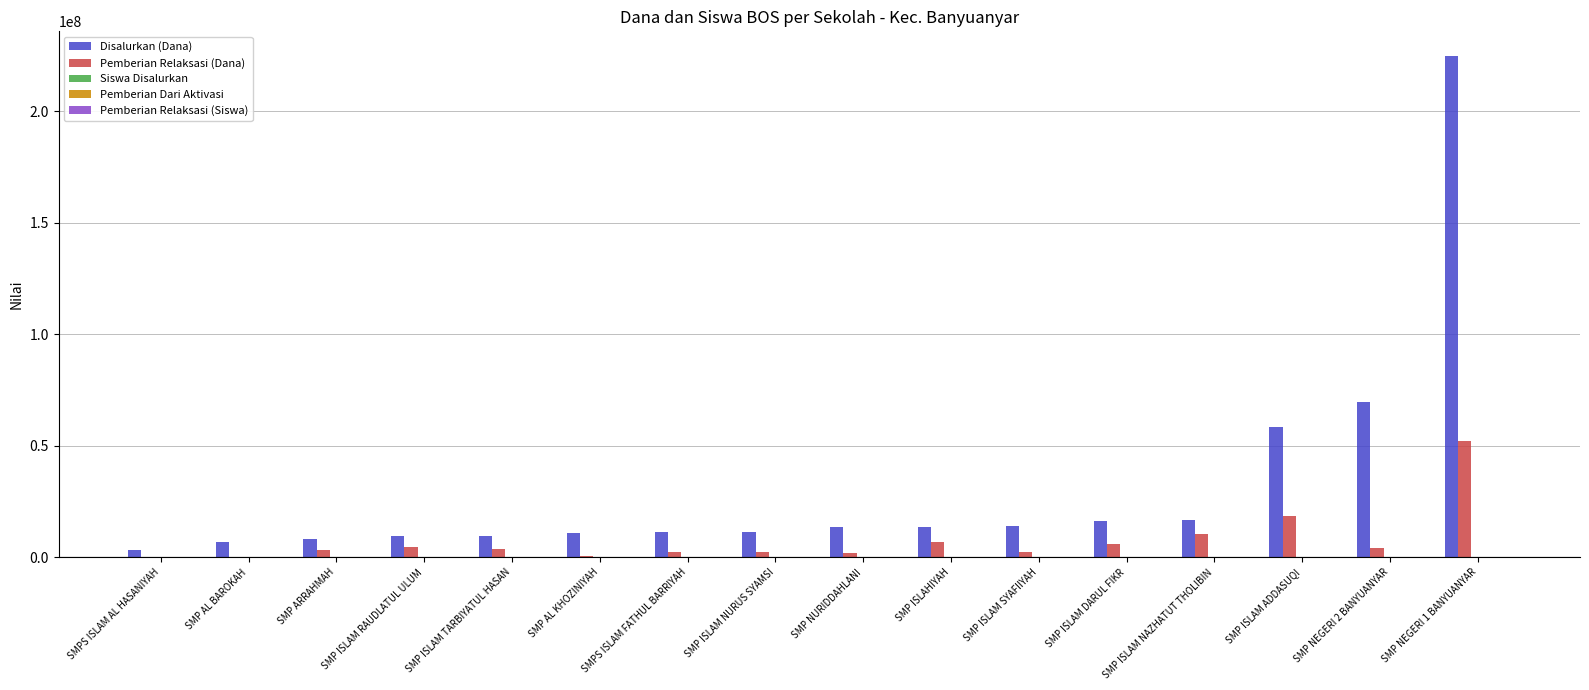

What is the greatest value displayed?

224625000